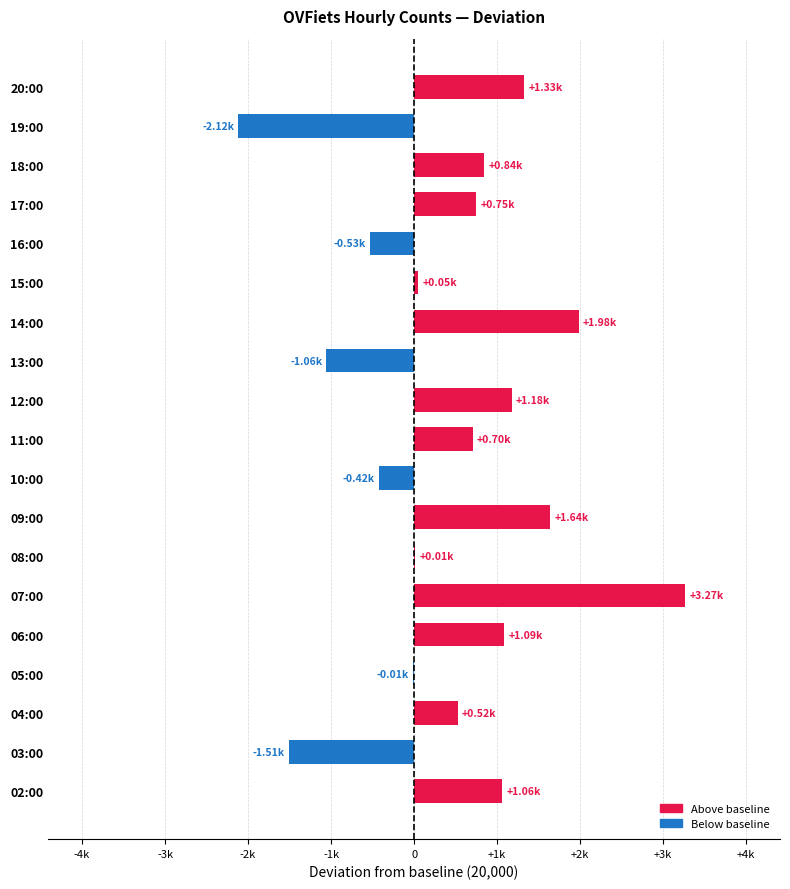

Does the chart contain any negative values?

Yes